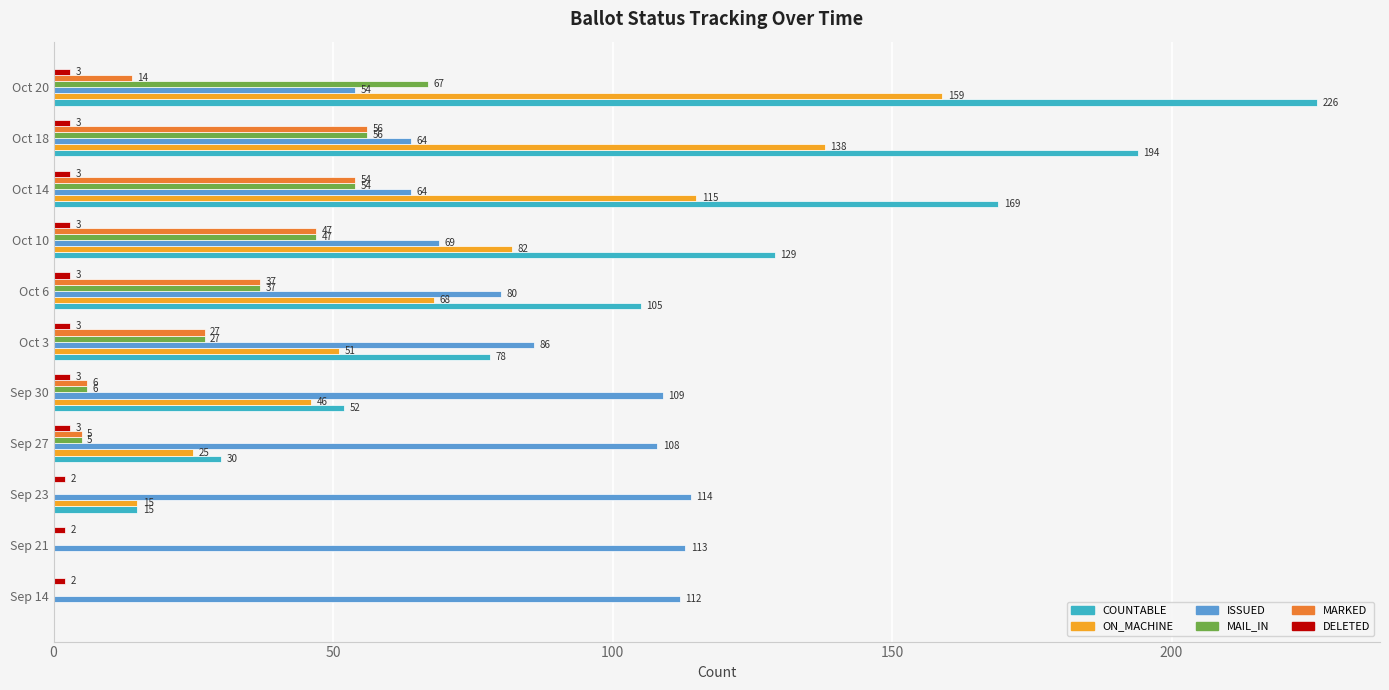

The value of COUNTABLE at Oct 10 is 129. True or false?

True